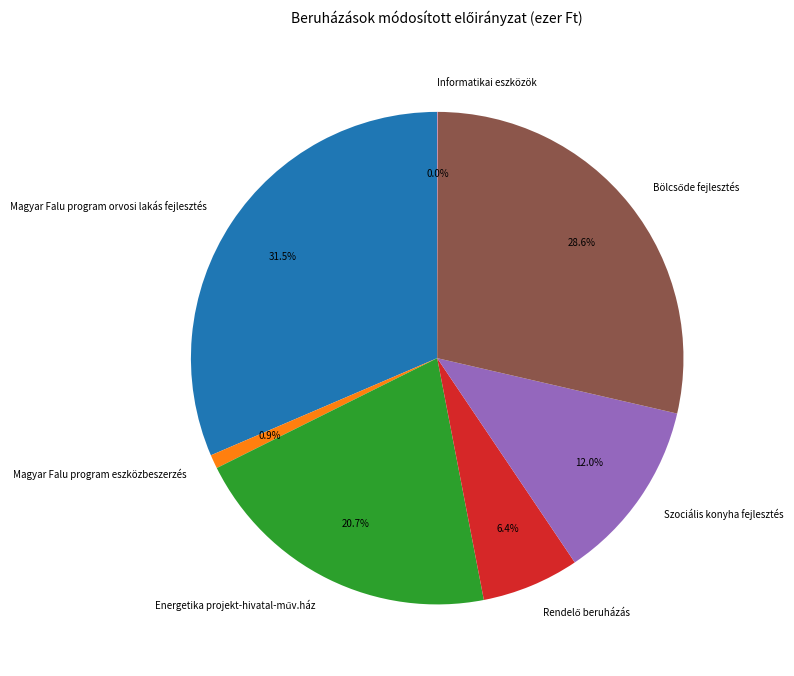

Is there a majority slice in this chart?

No